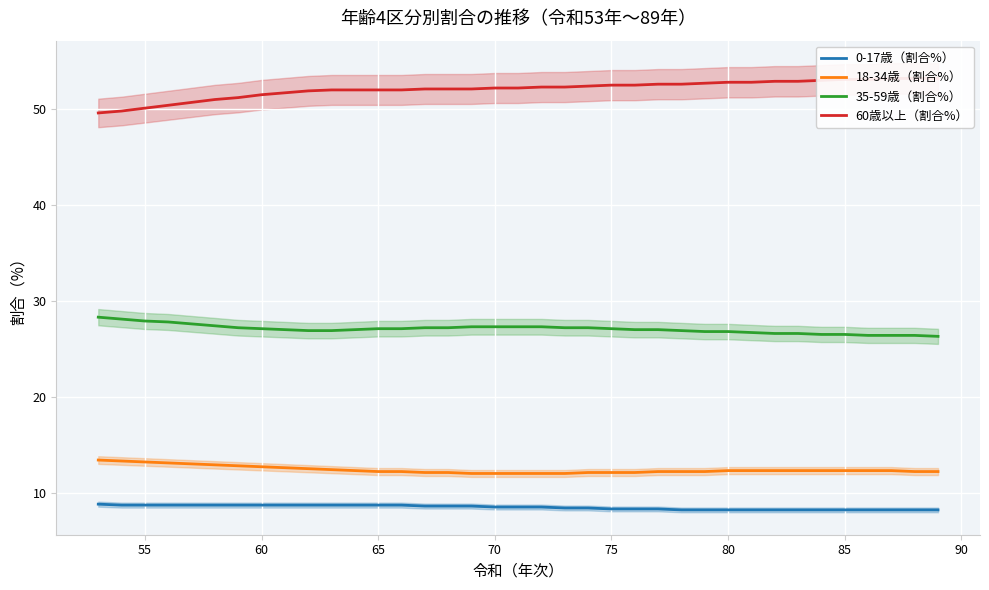

True or false: 18-34歳（割合%） has a value of 5.3 at 80.

False